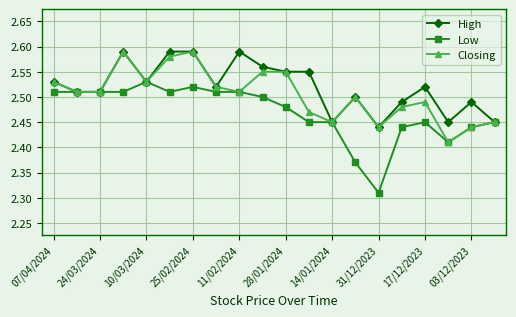

List the series in order of their overall mean, lowest first.

Low, Closing, High